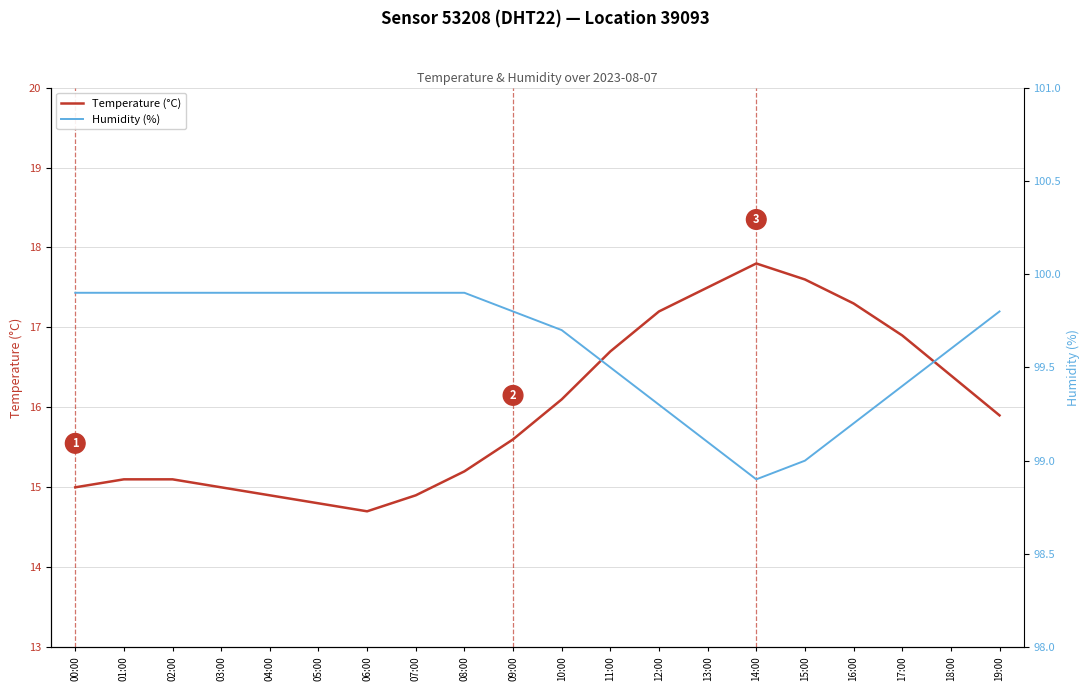

What is the label of the 4th point from the left?

03:00